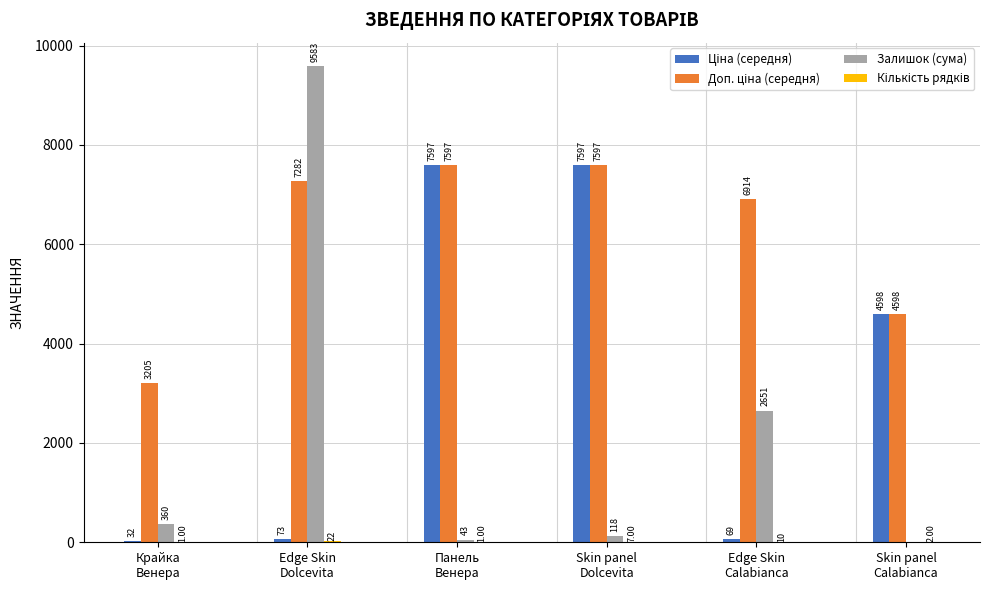

How many data points does each series have?

6